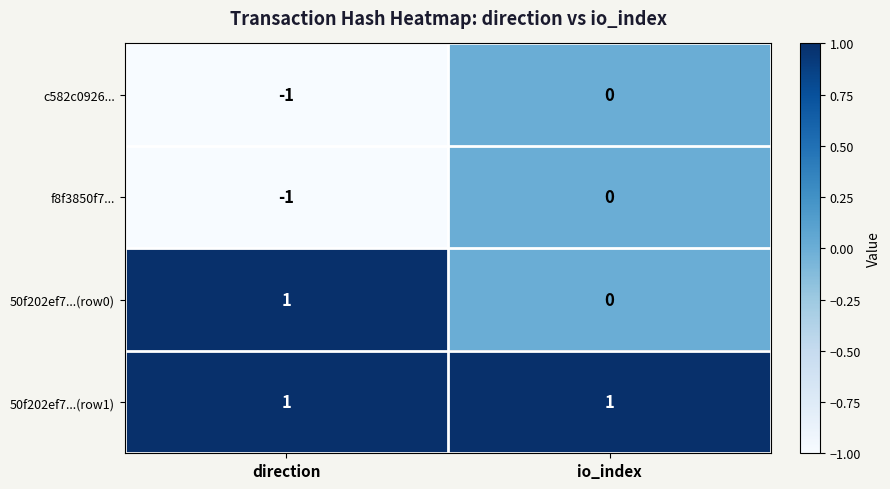

Is it true that c582c0926... equals 0 at io_index?

True